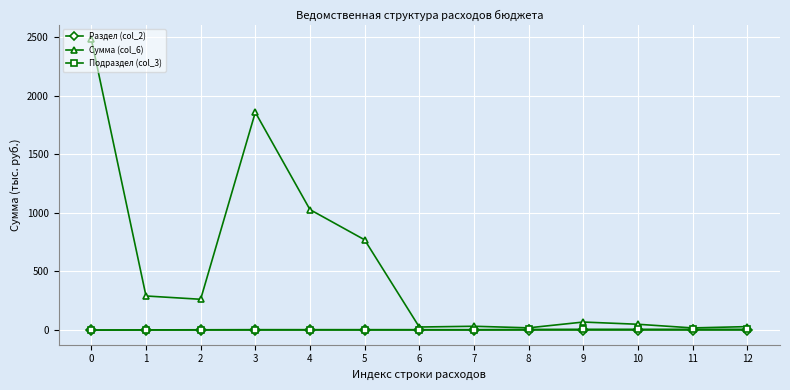

What is the maximum value shown in the chart?

2479.9